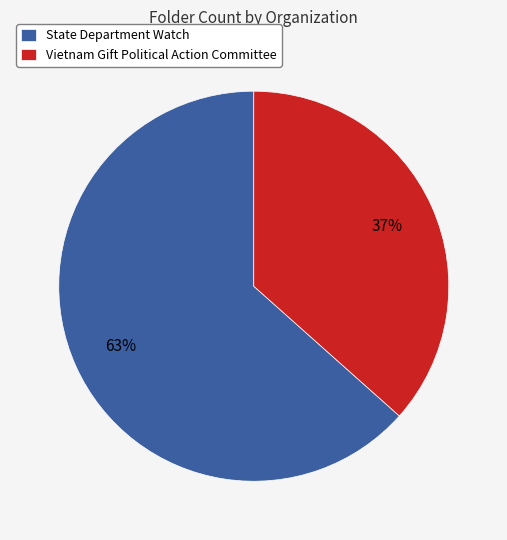

What percentage is the State Department Watch slice, to the nearest percent?

63%